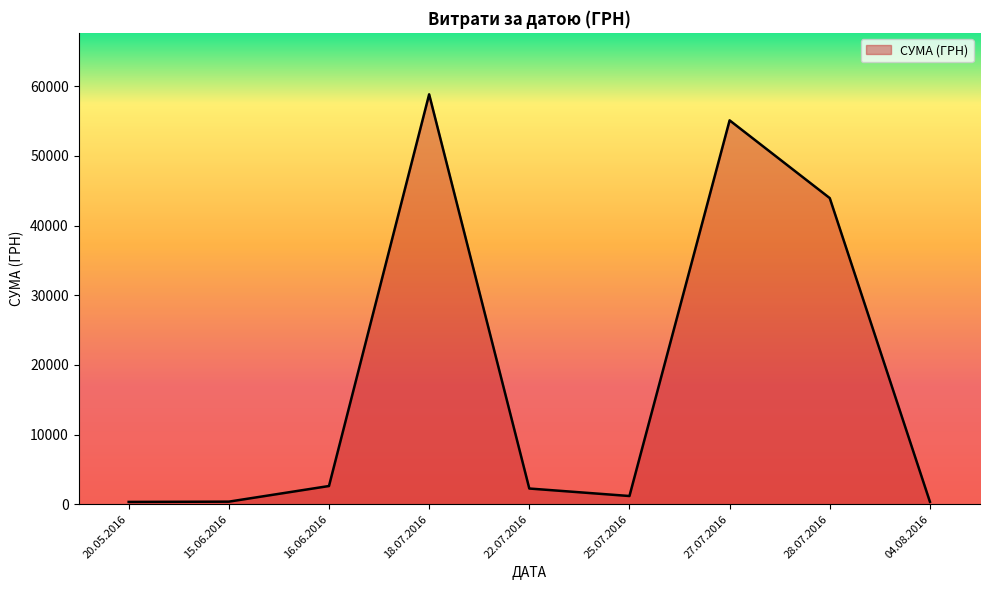

What is the difference between the maximum and minimum values?

58510.0